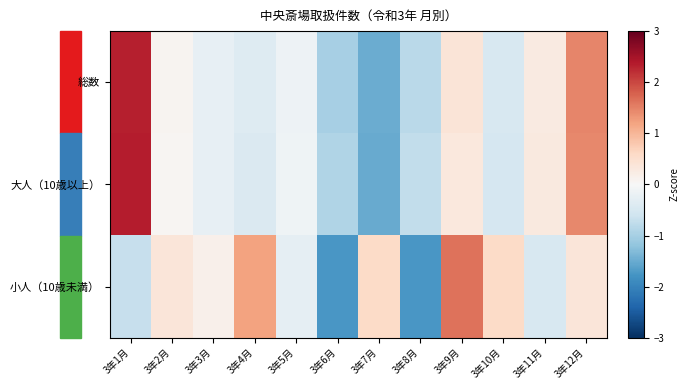

Reading left to right, list all the values displayed in this chart.

総数: 3年1月=2.3	3年2月=0.1	3年3月=-0.3	3年4月=-0.4	3年5月=-0.1	3年6月=-1.0	3年7月=-1.5	3年8月=-0.8	3年9月=0.4	3年10月=-0.5	3年11月=0.3	3年12月=1.5
大人（10歳以上）: 3年1月=2.4	3年2月=0.1	3年3月=-0.3	3年4月=-0.4	3年5月=-0.1	3年6月=-0.9	3年7月=-1.5	3年8月=-0.7	3年9月=0.3	3年10月=-0.5	3年11月=0.3	3年12月=1.4
小人（10歳未満）: 3年1月=-0.7	3年2月=0.4	3年3月=0.2	3年4月=1.2	3年5月=-0.3	3年6月=-1.7	3年7月=0.6	3年8月=-1.7	3年9月=1.6	3年10月=0.6	3年11月=-0.5	3年12月=0.4